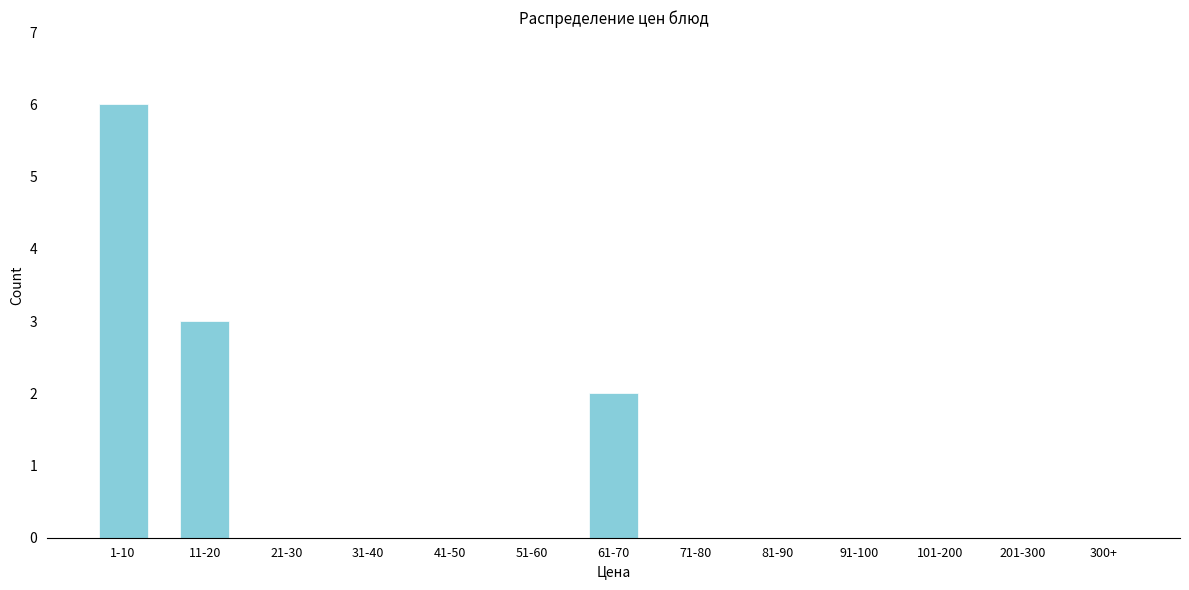

Reading left to right, extract all data points from this chart.

1-10=6	11-20=3	21-30=0	31-40=0	41-50=0	51-60=0	61-70=2	71-80=0	81-90=0	91-100=0	101-200=0	201-300=0	300+=0